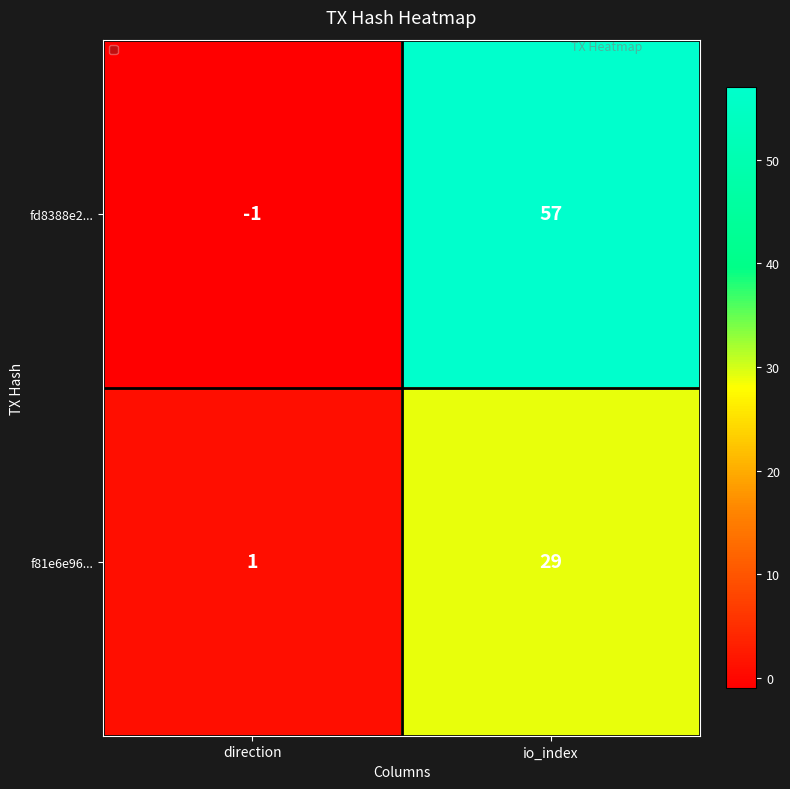

Rank the series by their maximum value, from highest to lowest.

fd8388e2..., f81e6e96...